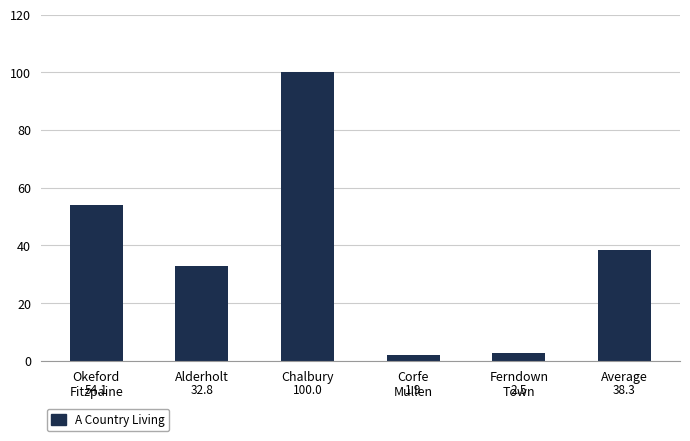

At which label does the data first exceed 38?

Okeford
Fitzpaine